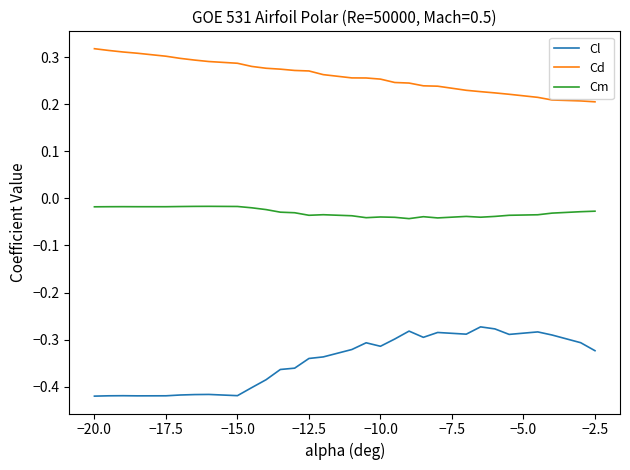

True or false: Cl and Cd cross at least once.

False